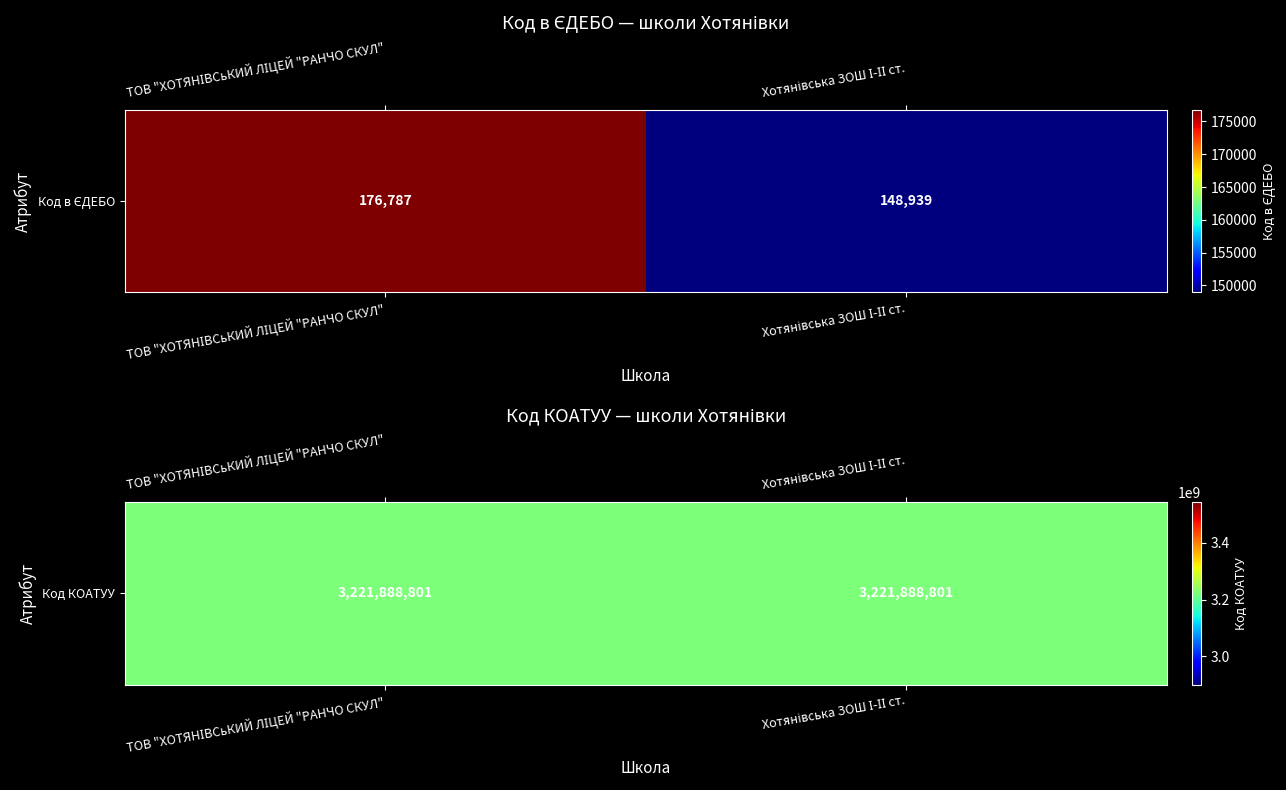

Reading right to left, list all the values displayed in this chart.

ТОВ "ХОТЯНІВСЬКИЙ ЛІЦЕЙ "РАНЧО СКУЛ": 3221888801	176787
Хотянівська ЗОШ І-ІІ ст.: 3221888801	148939